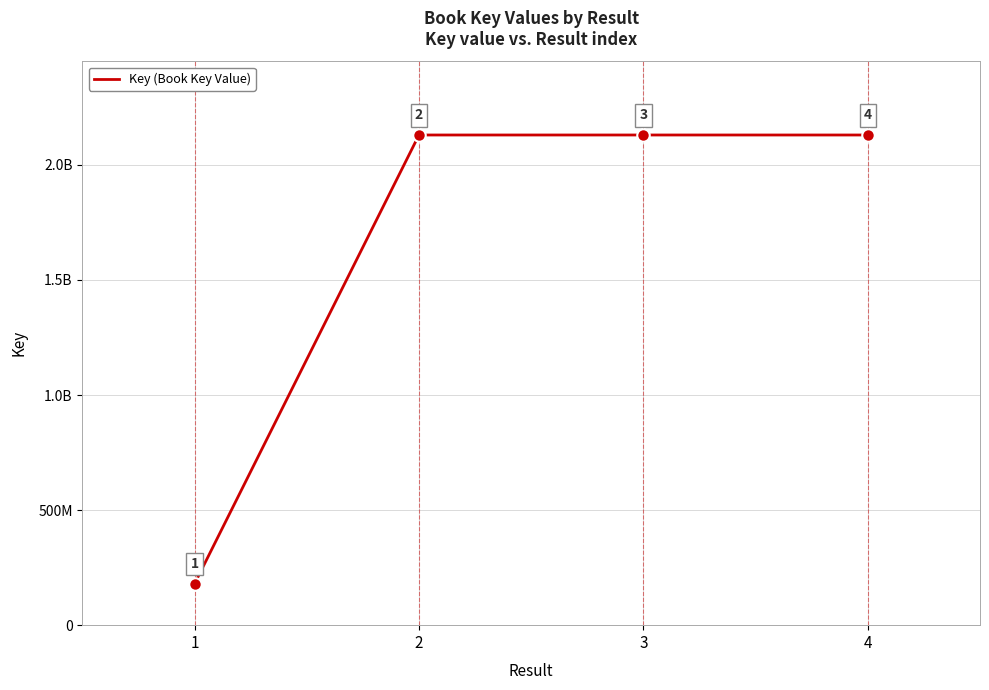

Does the chart display data point markers on the line(s)?

No